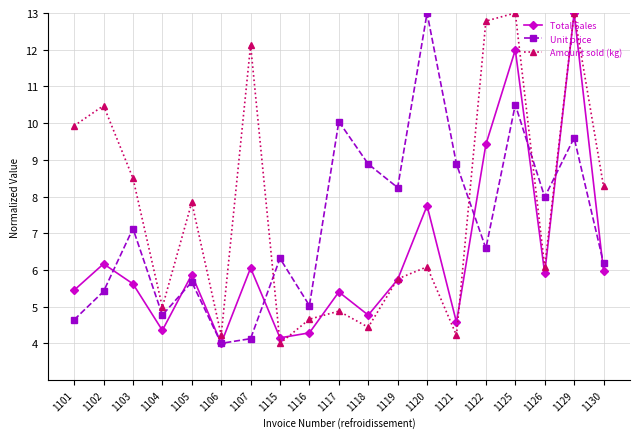

List the series in order of their overall mean, highest first.

Amount sold (kg), Unit price, Total Sales